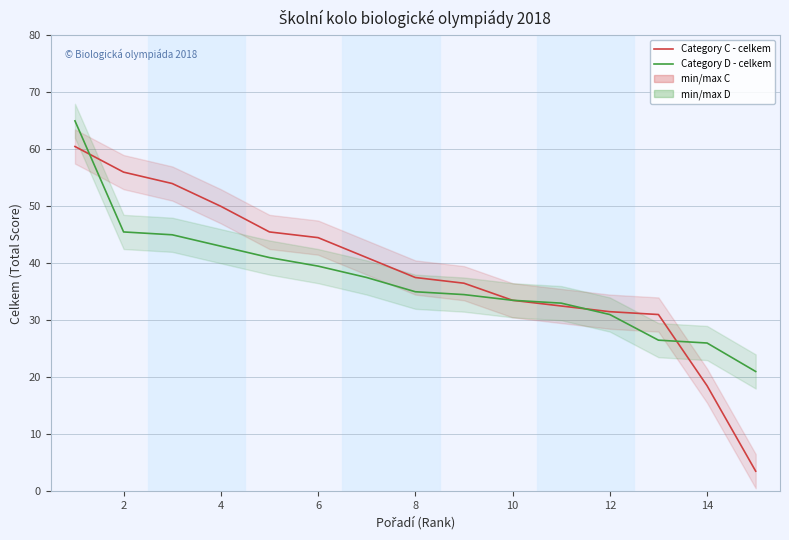

The value of Category D - celkem at 14 is 26.0. True or false?

True